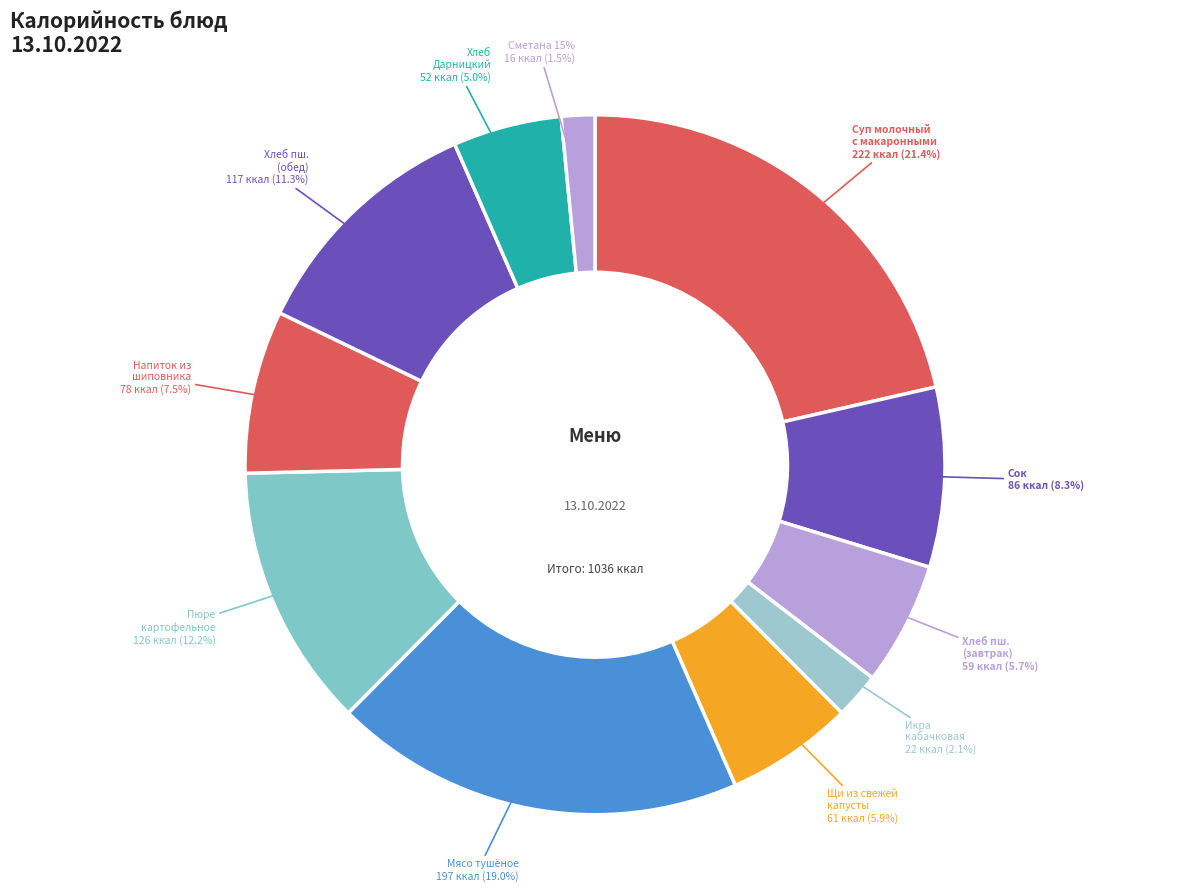

How many slices are in this pie chart?

11